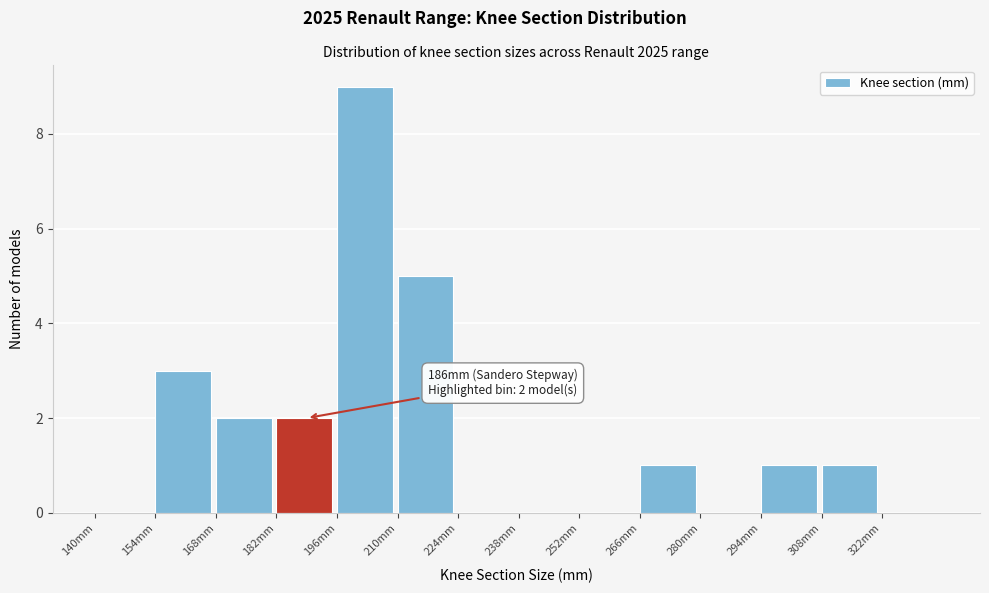

Over which range of the x-axis is the bar tallest?

196 to 210